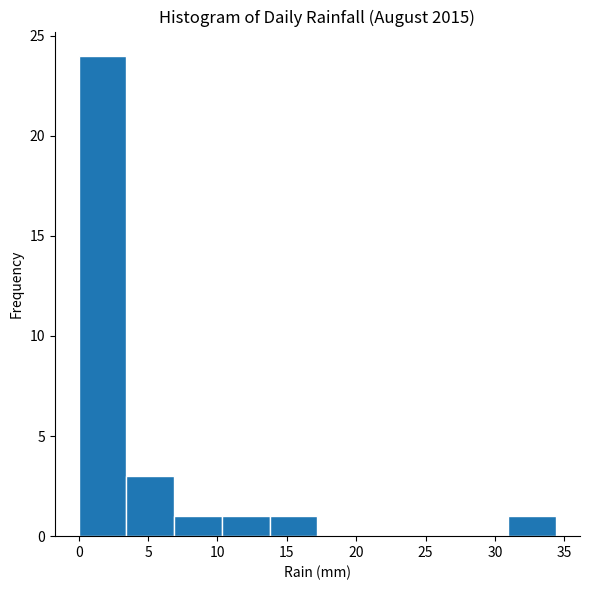

How tall is the bar that spans 31.0 to 34.5 on the x-axis? Neither the bar edges nor the heights are printed on the chart, so give them approximately, as read against the axes.

1